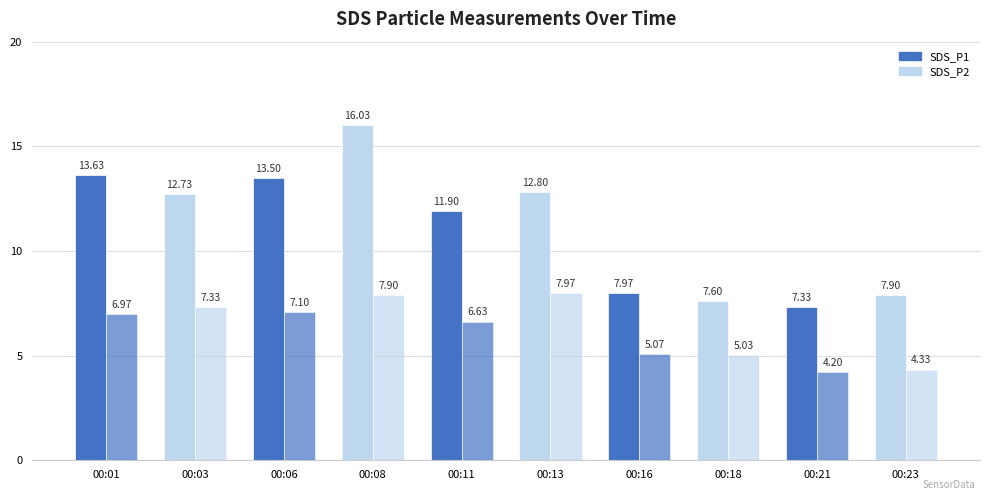

How many distinct data groups are displayed?

2